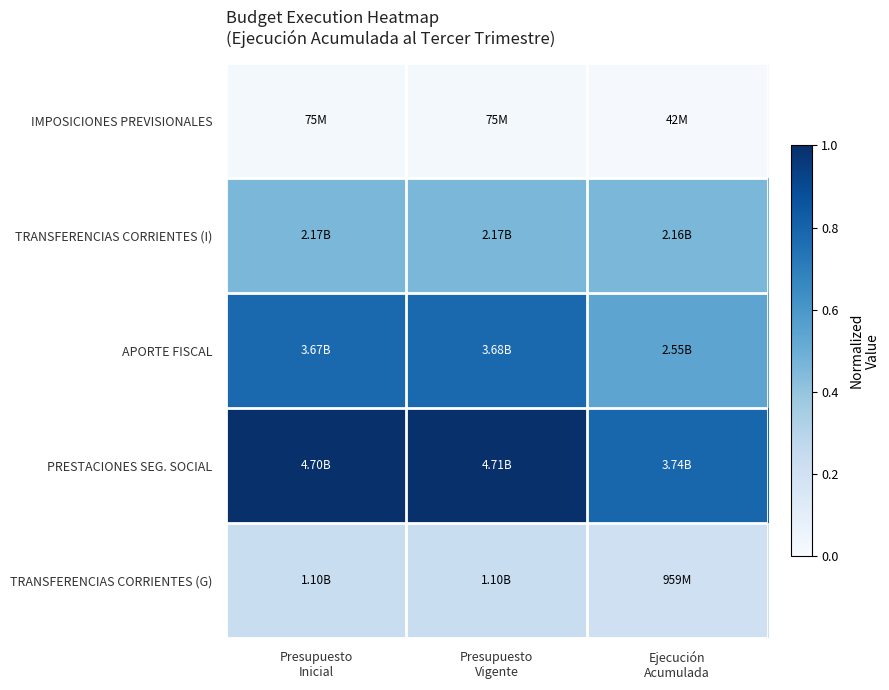

Which has a higher value, Ejecución
Acumulada or Presupuesto
Vigente?

Presupuesto
Vigente